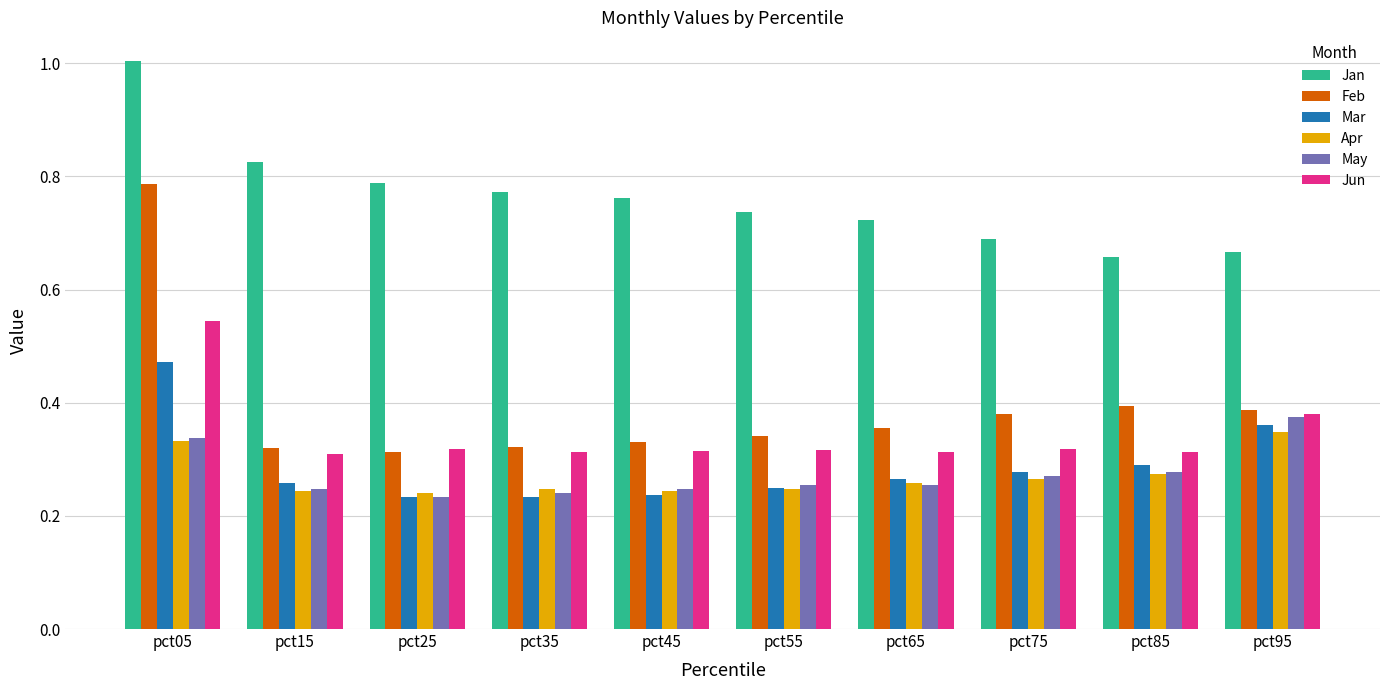

Which series has the largest range (max minus min)?

Feb